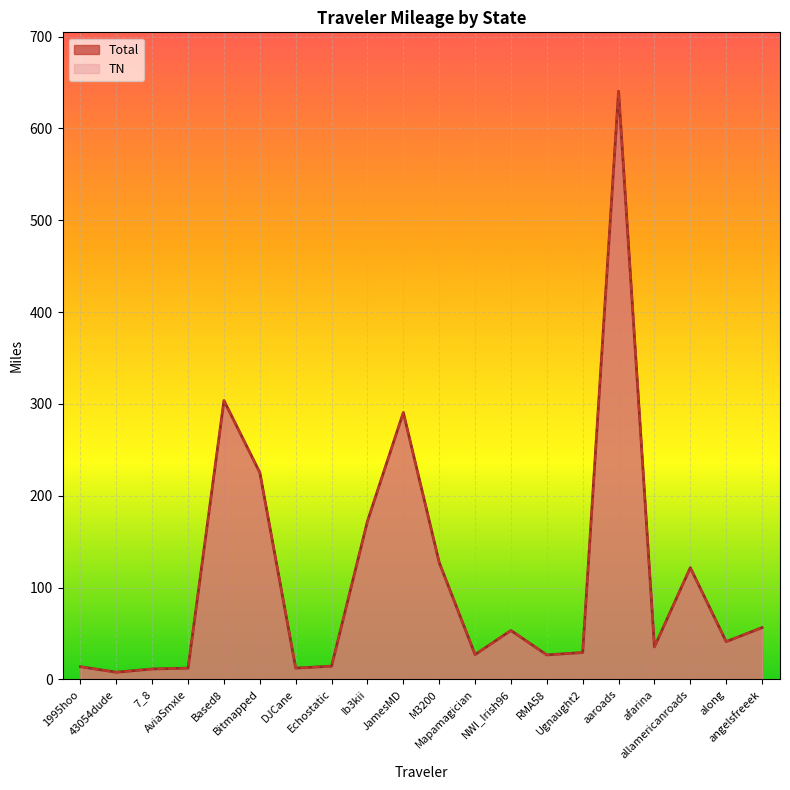

Where is TN nearest to the value 324?

Based8